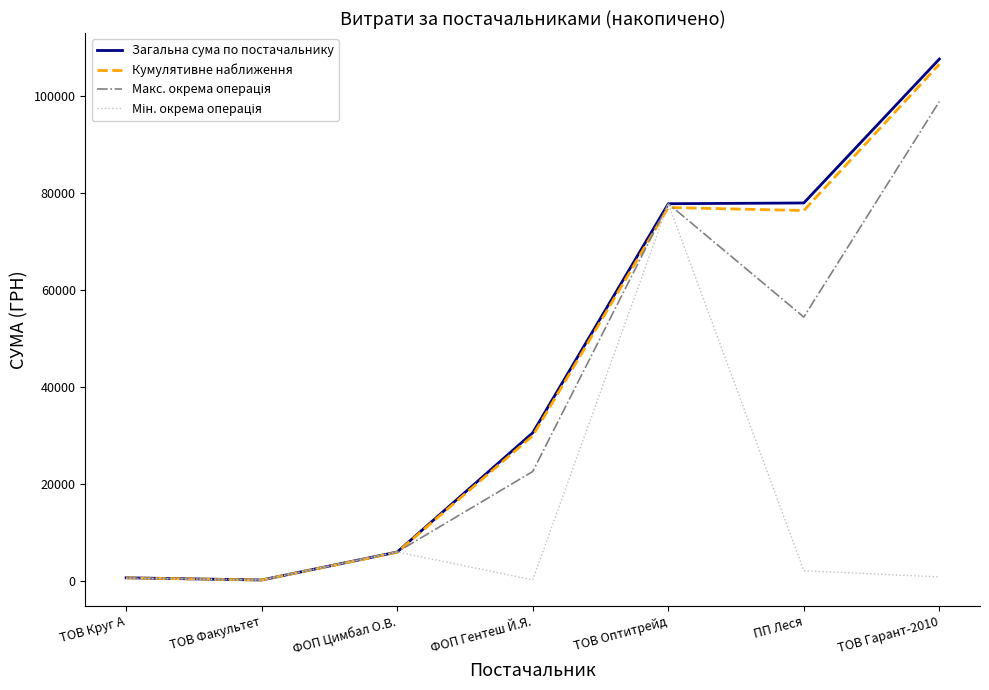

How many lines are shown in the chart?

4